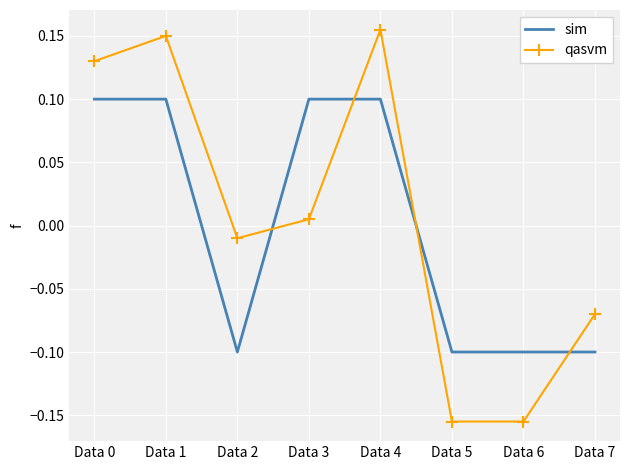

At Data 5, list the series in order from largest to smallest.

sim, qasvm